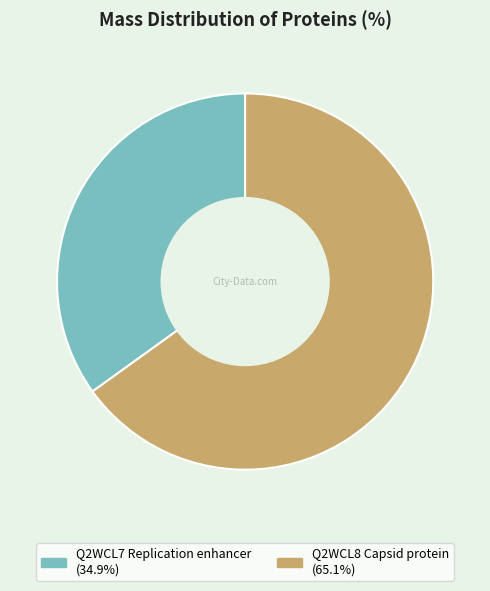

What is the smallest slice in the pie chart?

Q2WCL7 Replication enhancer